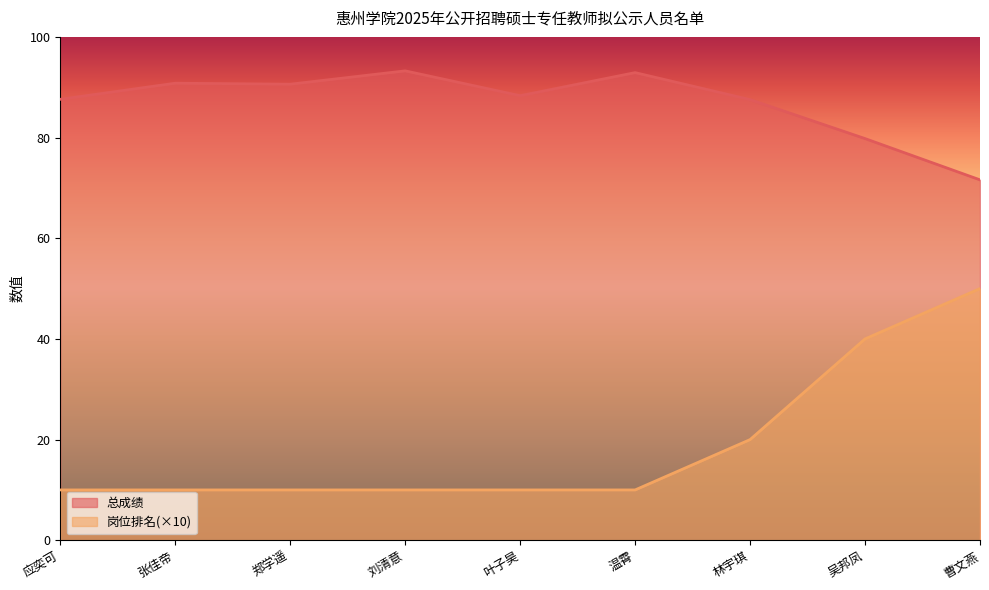

True or false: 总成绩 and 岗位排名 intersect in this chart.

False